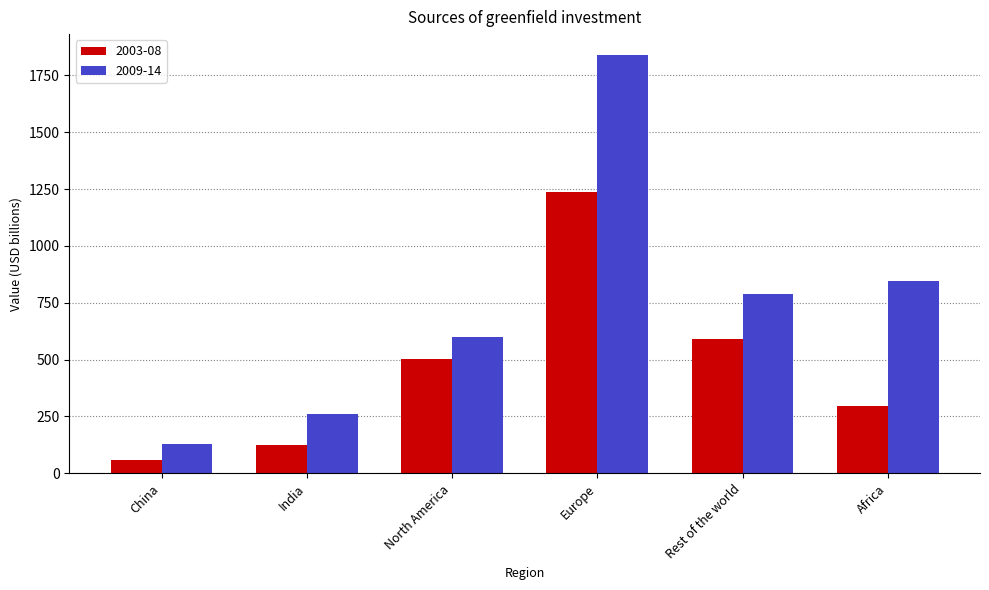

List the series in order of their peak value, highest first.

2009-14, 2003-08